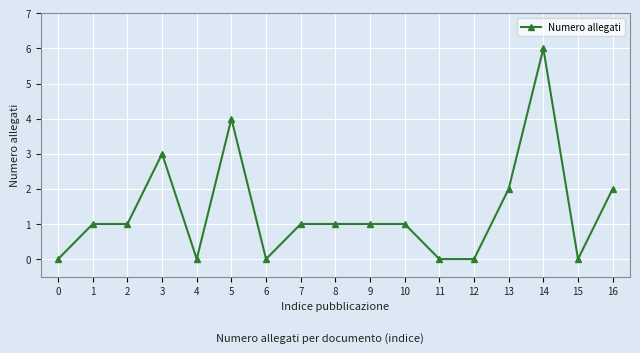

Count the number of categories in the chart.

17